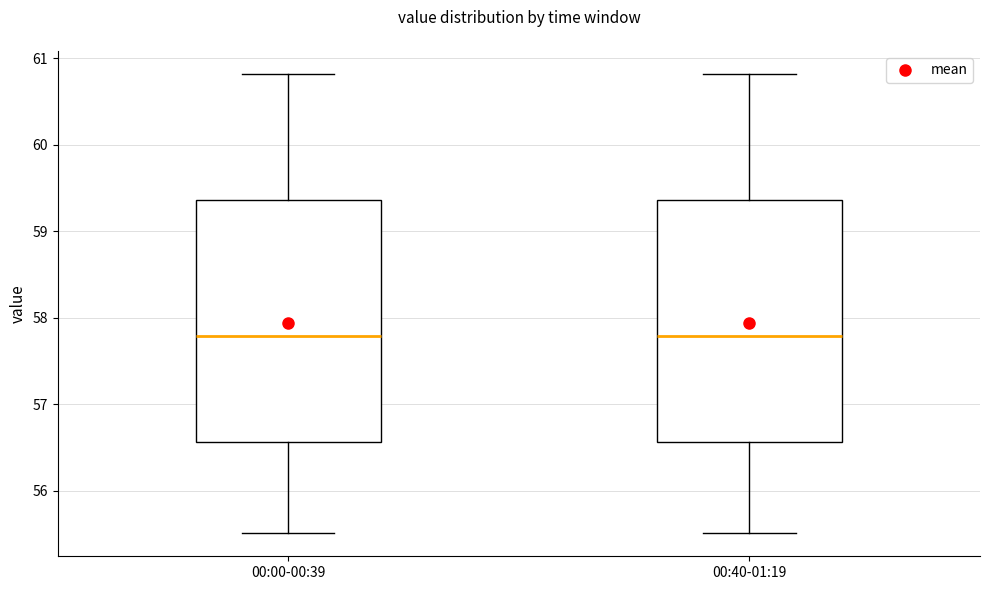

Where does the lower whisker of the box for 00:00-00:39 end on the y-axis? The values are not printed on the chart, so give them approximately, as read against the axis.

55.5